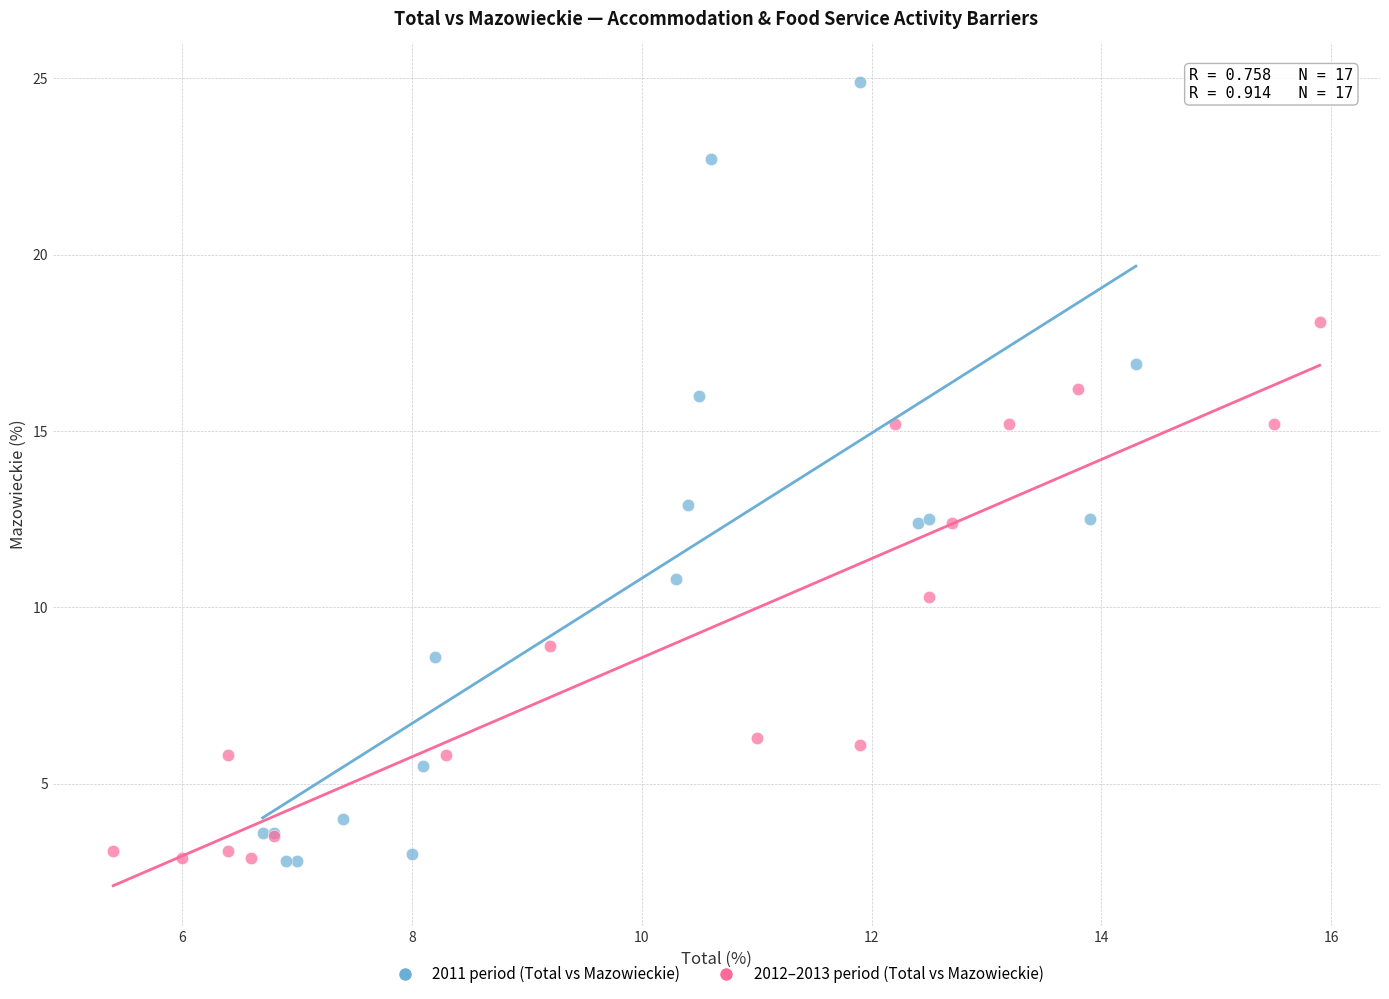

Which series has the largest Y range (max minus min)?

2011 period (Total vs Mazowieckie)